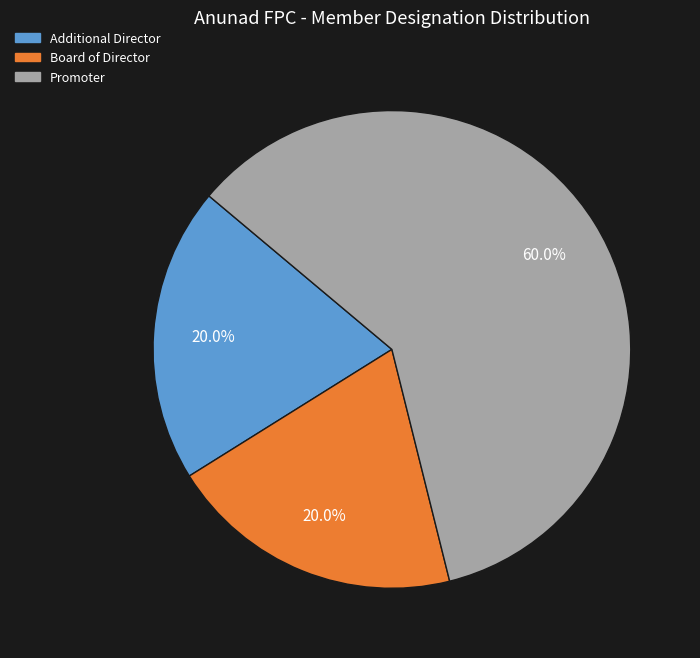

To the nearest percent, what percentage of the pie is Promoter?

60%